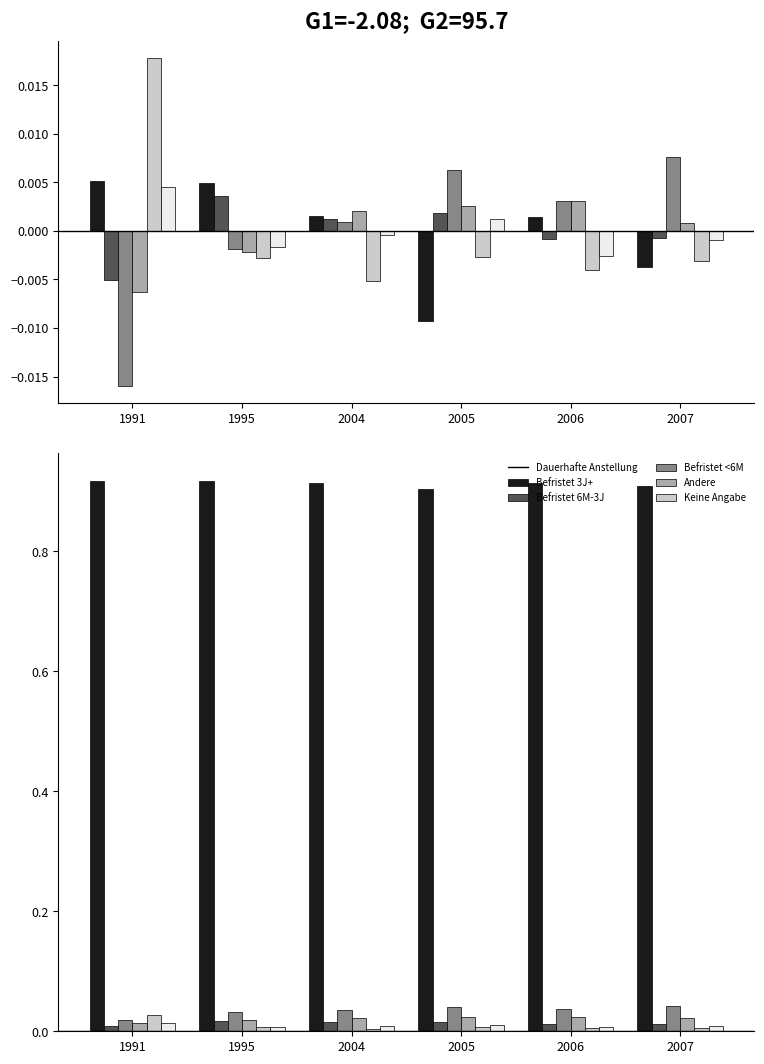

Count the Befristet 6M-3J values in the range 0 to 1.

6